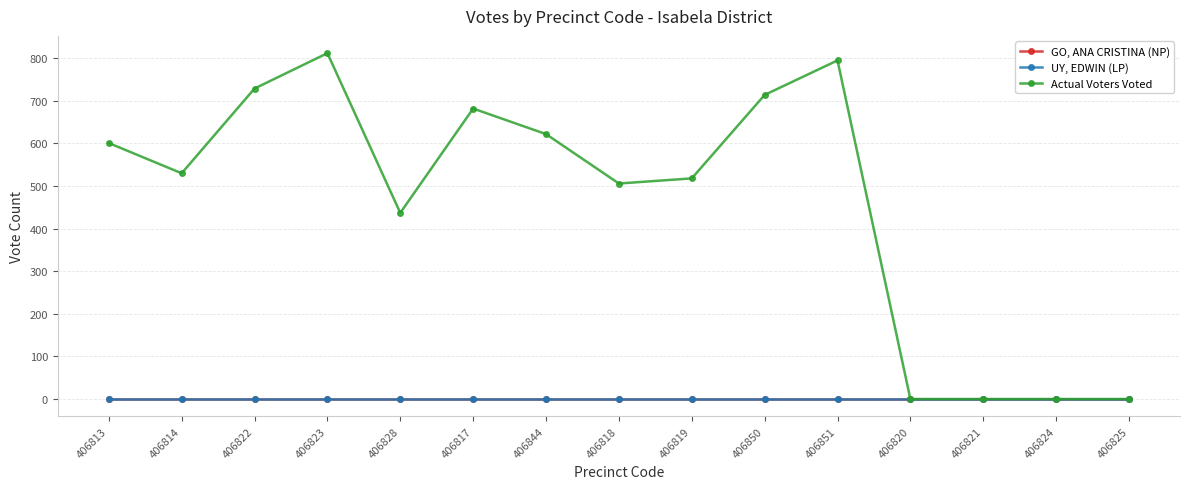

Is this an area chart (filled region under the line)?

No